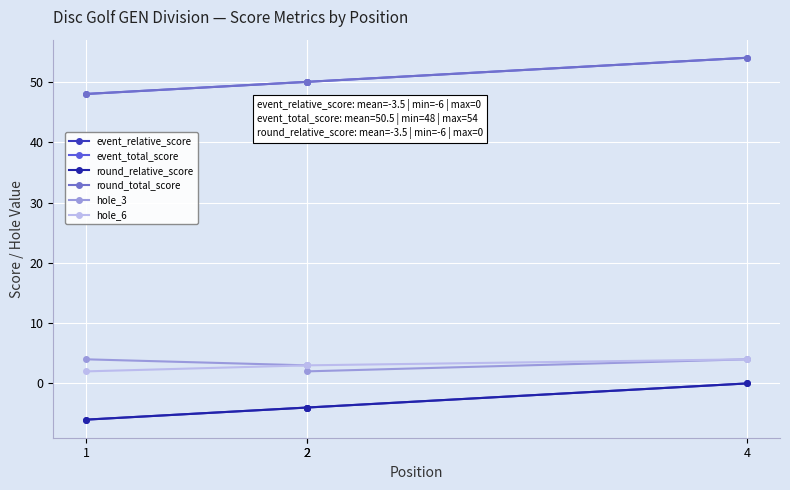

Is it true that round_total_score equals 50 at 2?

True